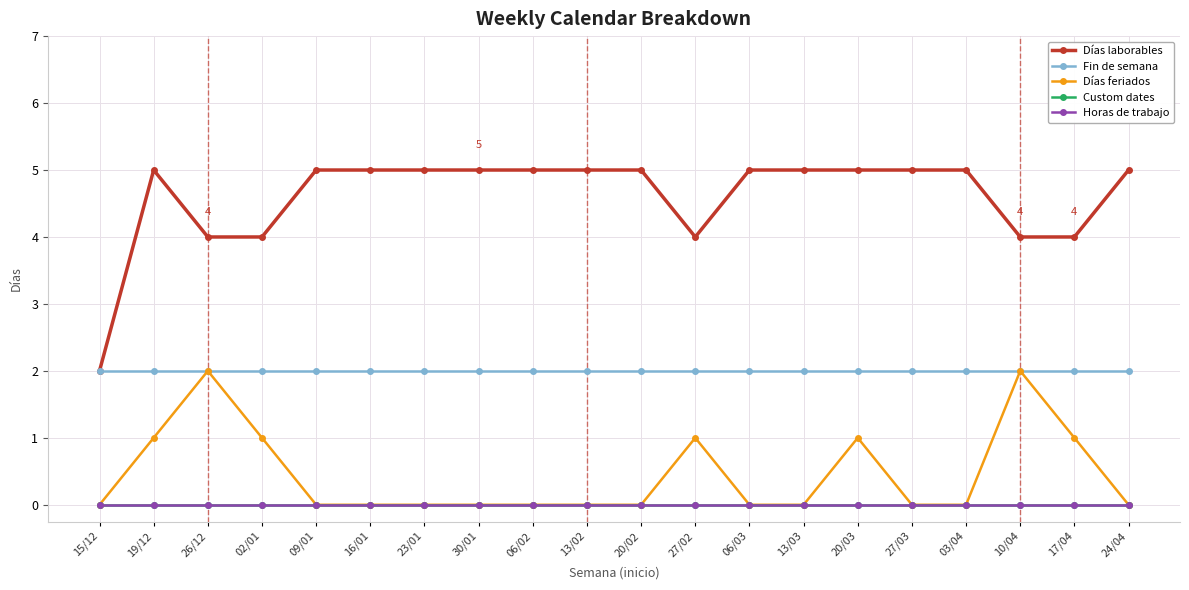

True or false: Custom dates and Horas de trabajo intersect in this chart.

False